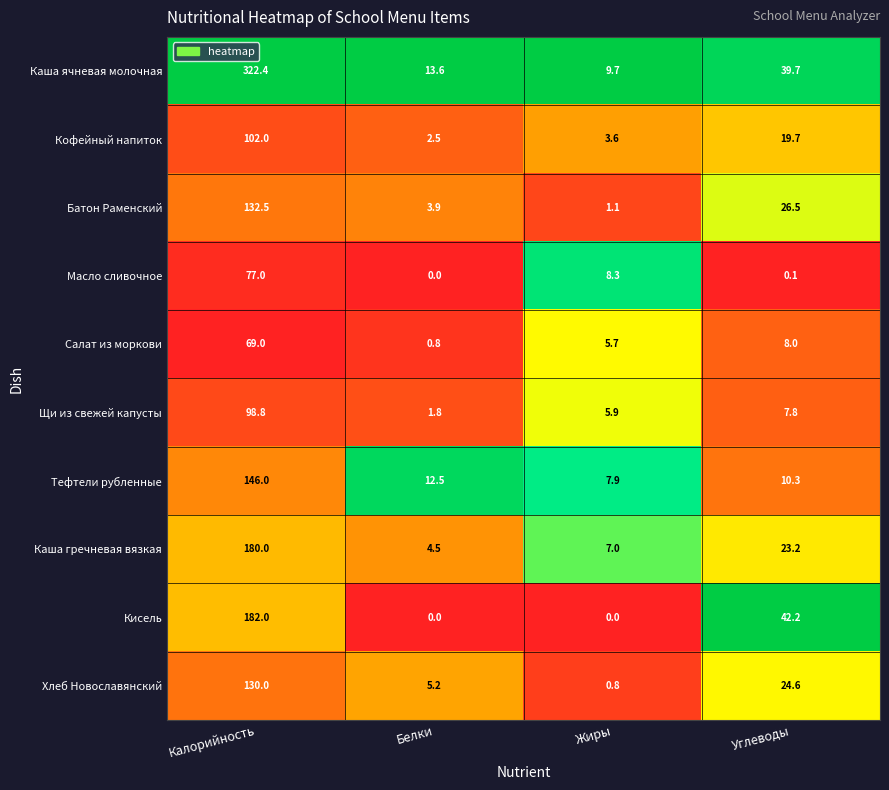

What is the difference between the Каша гречневая вязкая values at Калорийность and Жиры?

173.0